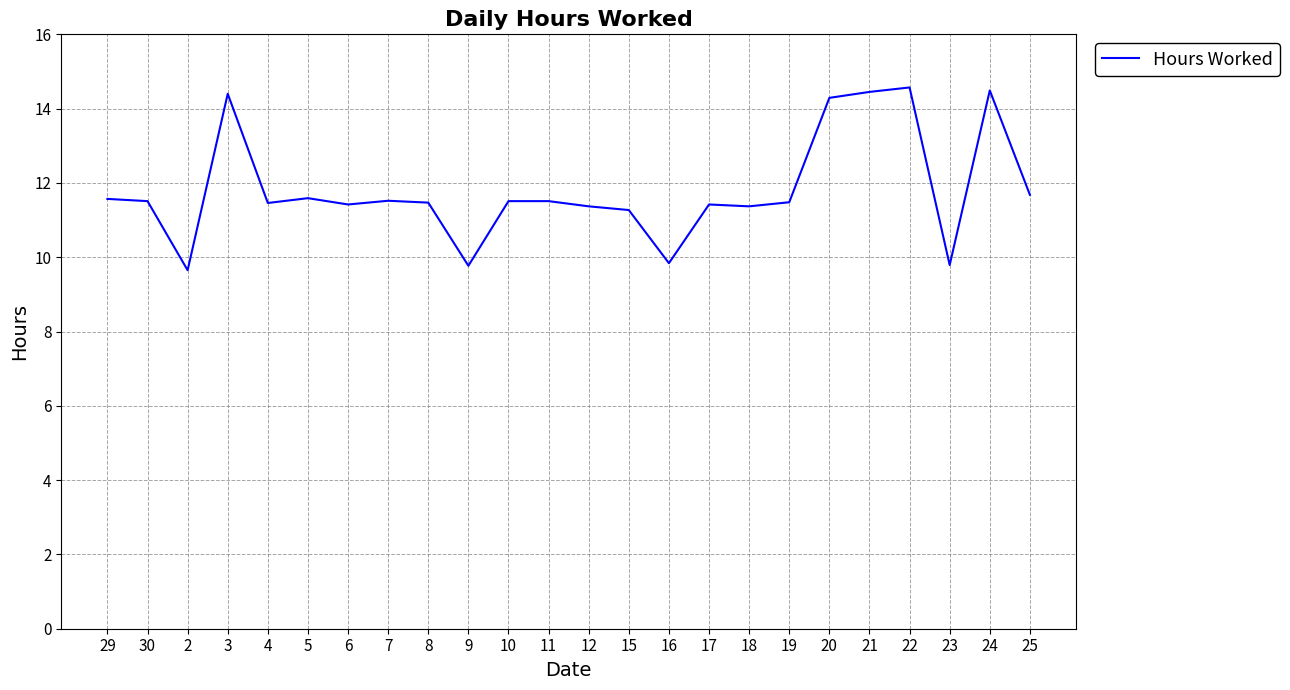

What is the maximum value shown in the chart?

14.6